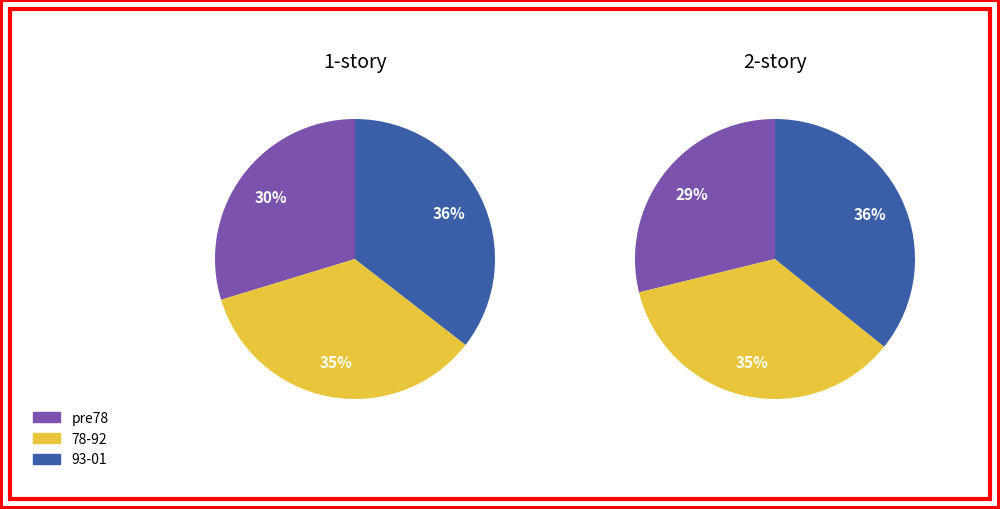

Is there any slice that represents more than half of the pie?

No